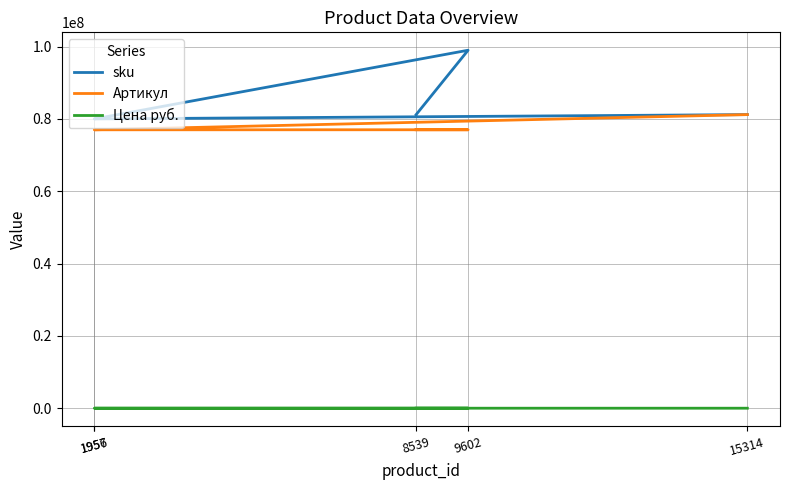

What are all the series names shown in the legend?

sku, Артикул, Цена руб.